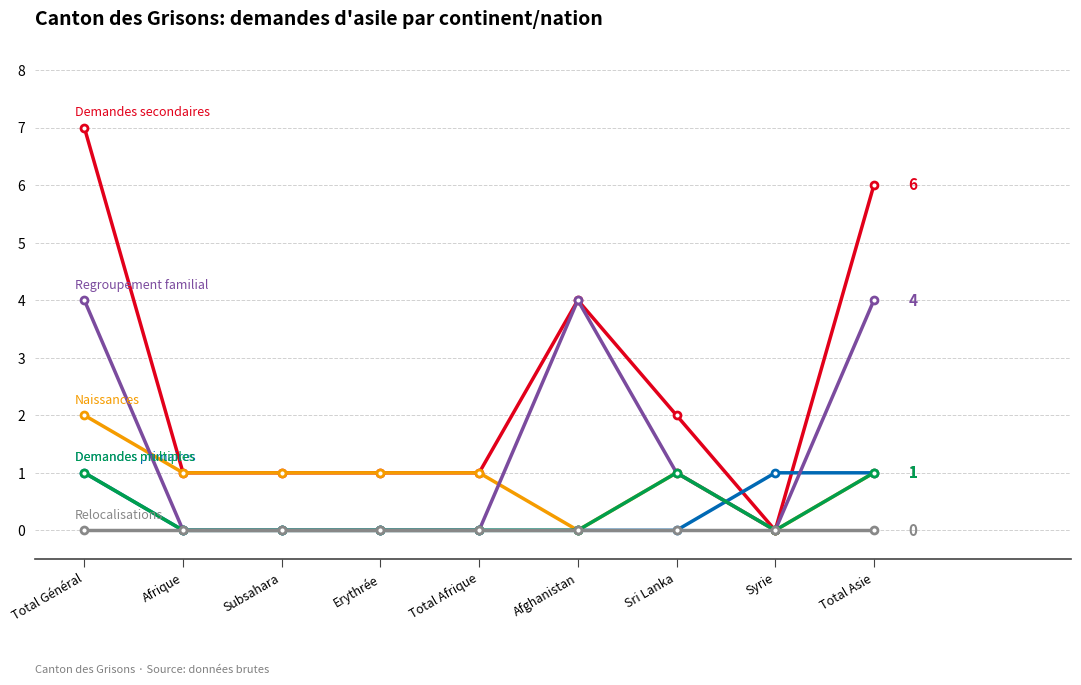

What position from the left is Total Général?

1